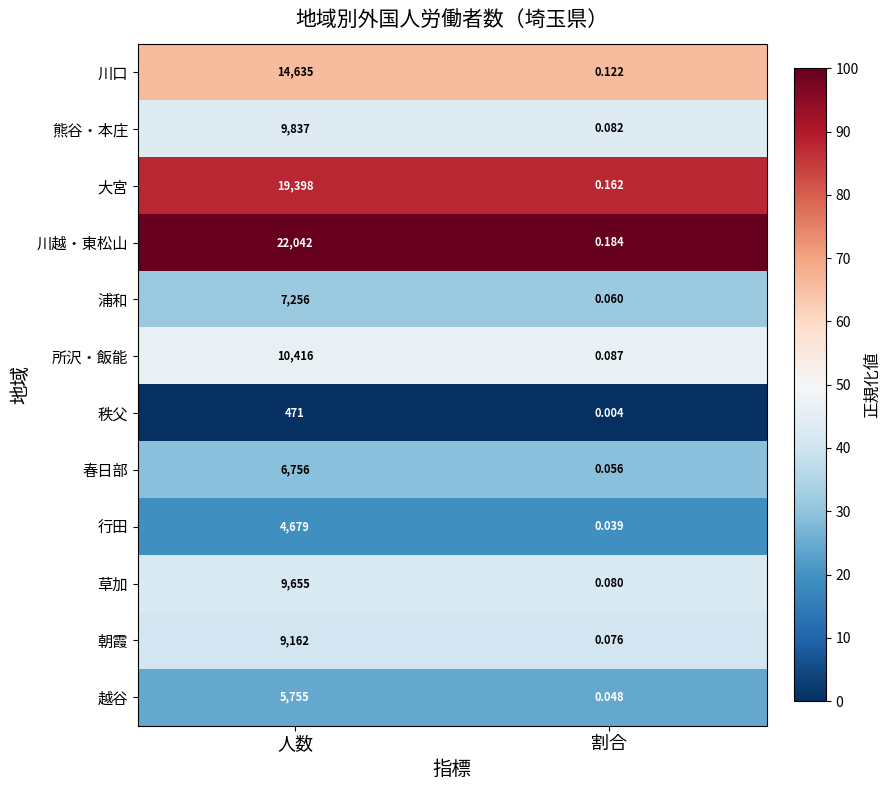

Where is 熊谷・本庄 nearest to the value 4918?

割合